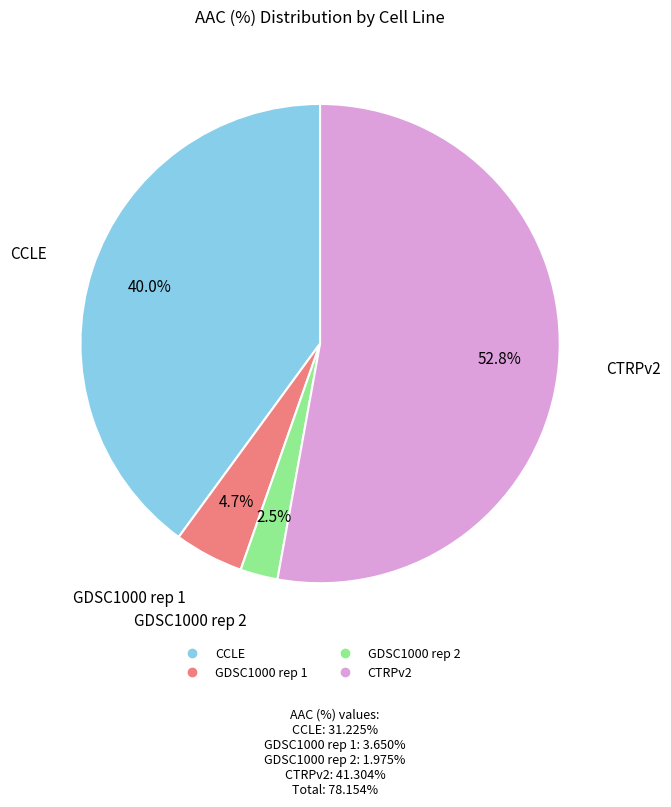

To the nearest percent, what portion does CTRPv2 represent?

53%